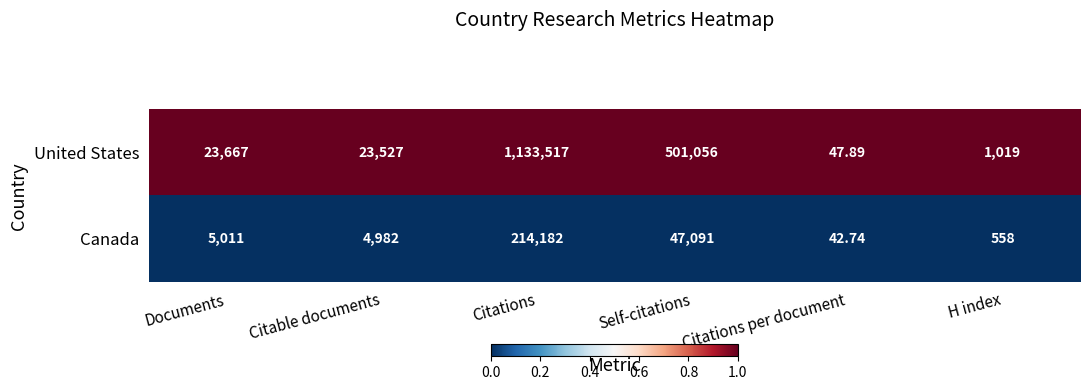

Which series changed the most between Documents and Citations?

United States